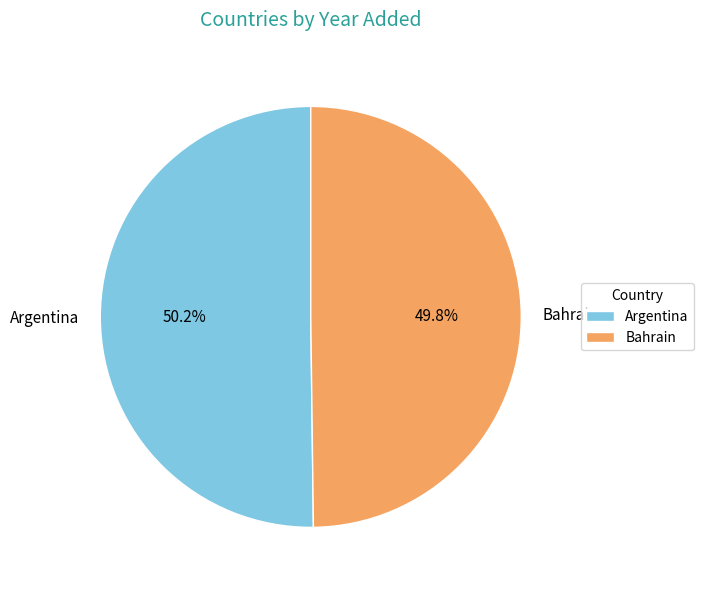

What percentage is NOT represented by Bahrain?

50.2%